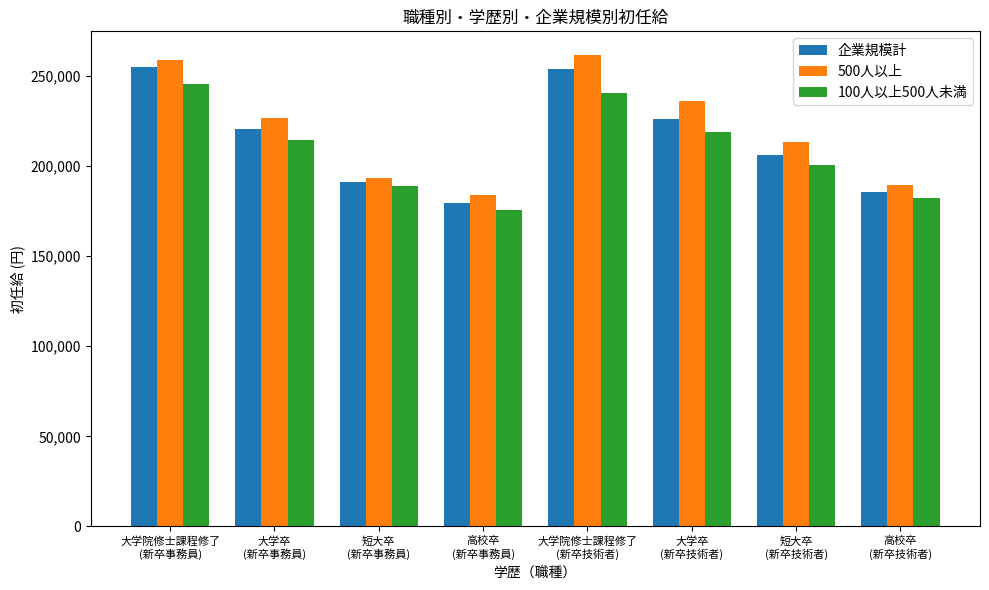

What is the average value of the 企業規模計 series?

214632